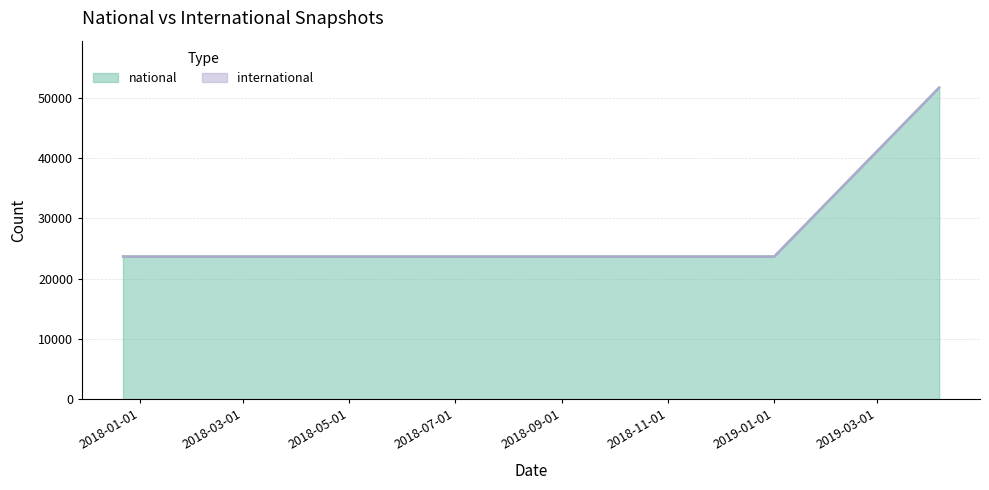

True or false: national and international intersect in this chart.

False